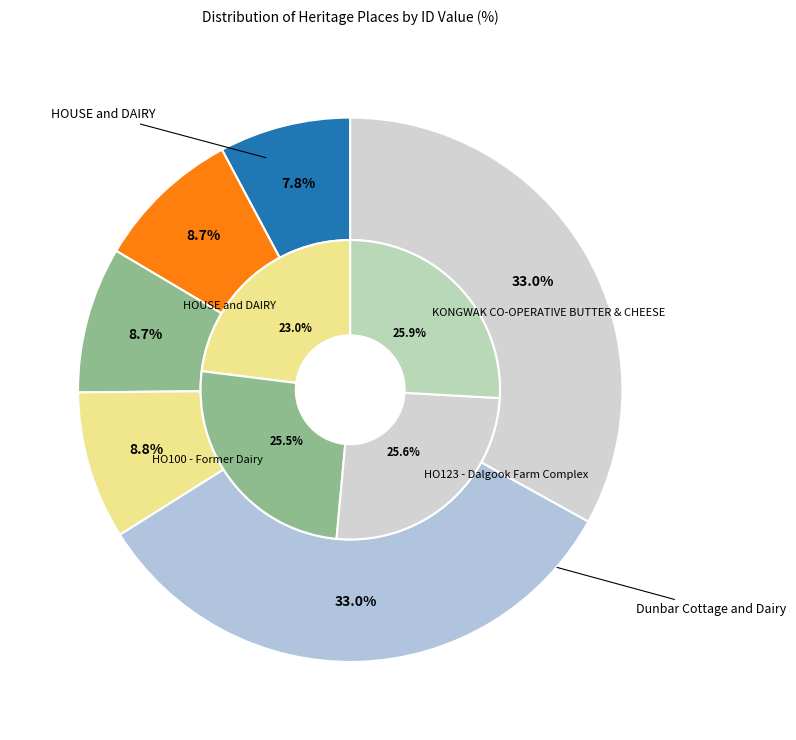

Is it true that HO123 - Dalgook Farm Complex is 1% of the pie?

False